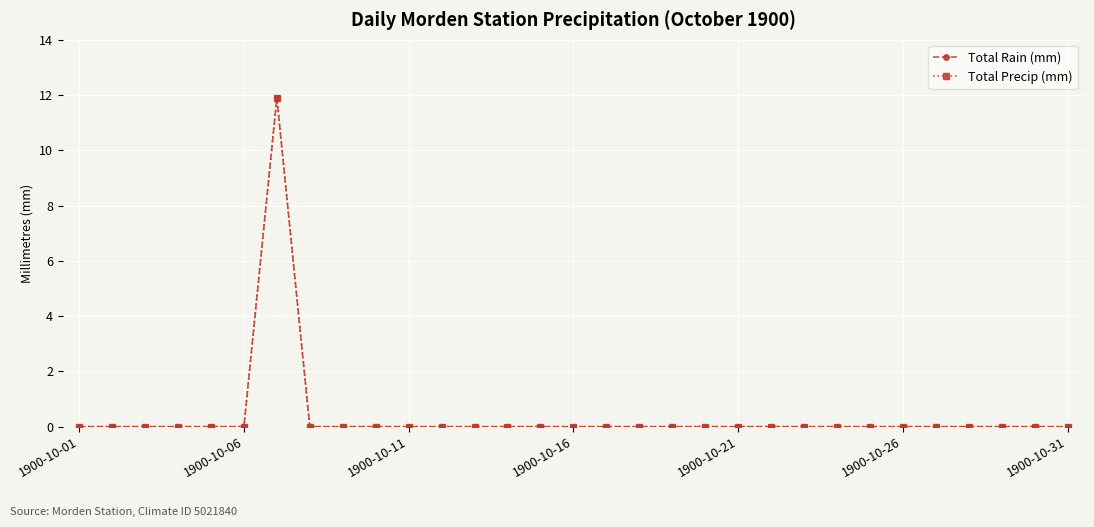

Is this an area chart (filled region under the line)?

No